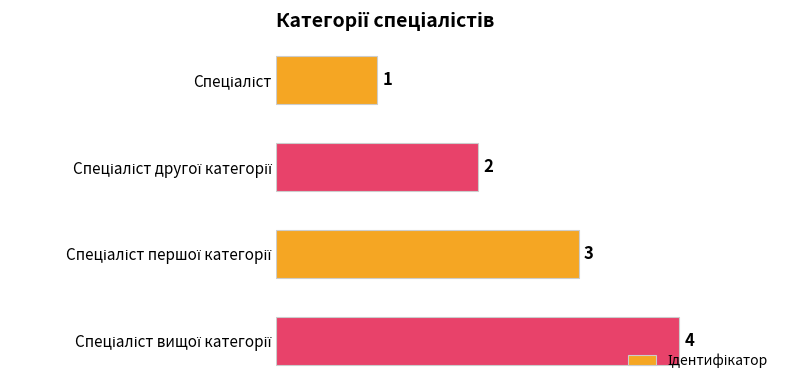

How many distinct data groups are displayed?

1